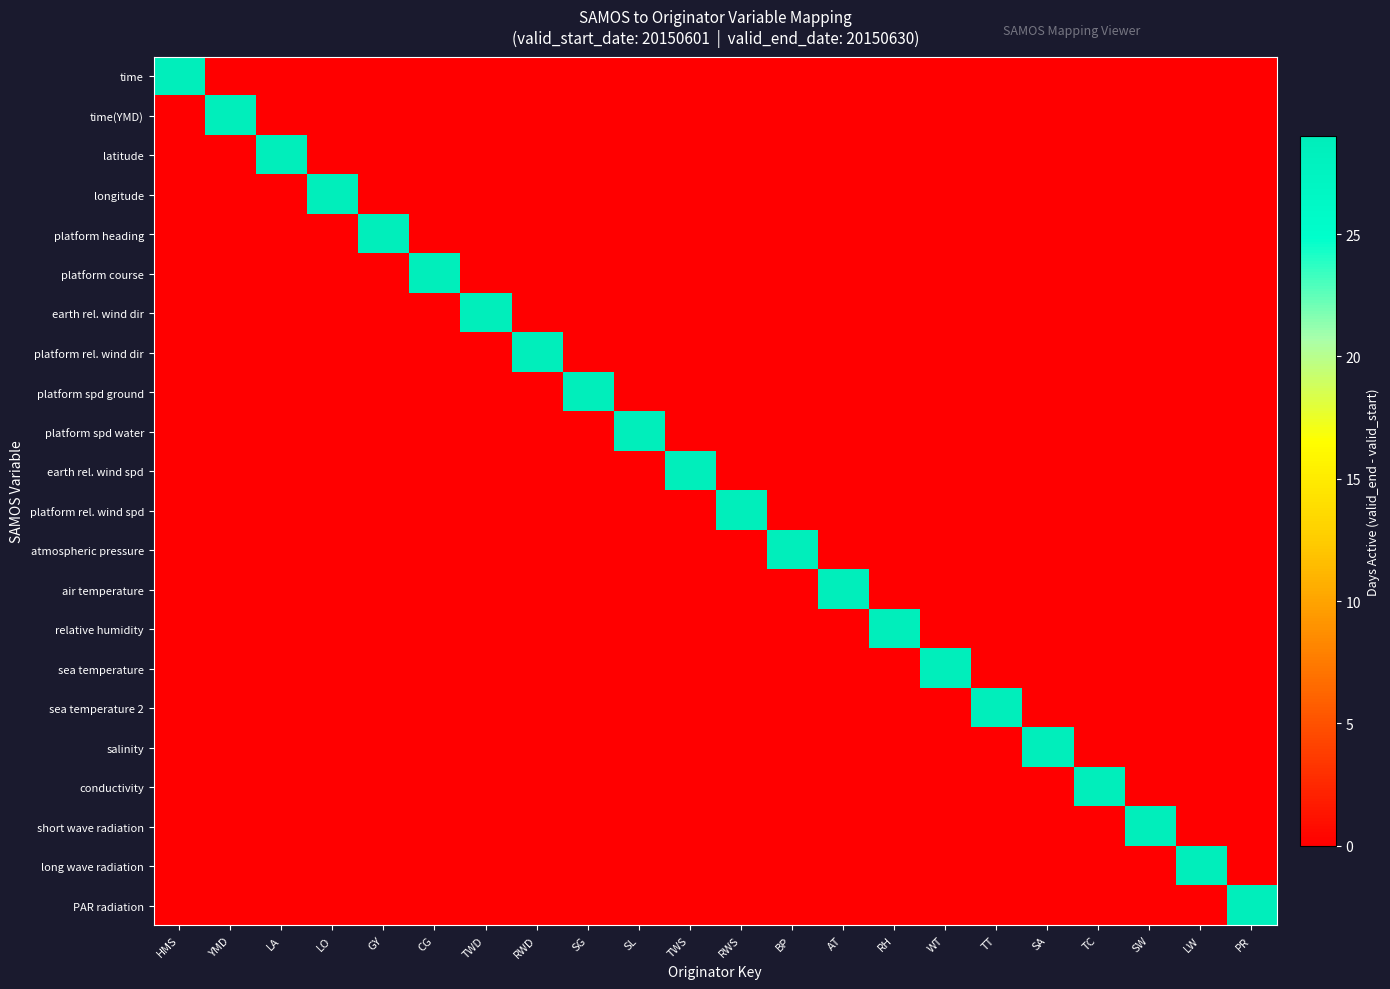

Reading left to right, extract all data points from this chart.

time: HMS=29	YMD=0	LA=0	LO=0	GY=0	CG=0	TWD=0	RWD=0	SG=0	SL=0	TWS=0	RWS=0	BP=0	AT=0	RH=0	WT=0	TT=0	SA=0	TC=0	SW=0	LW=0	PR=0
time(YMD): HMS=0	YMD=29	LA=0	LO=0	GY=0	CG=0	TWD=0	RWD=0	SG=0	SL=0	TWS=0	RWS=0	BP=0	AT=0	RH=0	WT=0	TT=0	SA=0	TC=0	SW=0	LW=0	PR=0
latitude: HMS=0	YMD=0	LA=29	LO=0	GY=0	CG=0	TWD=0	RWD=0	SG=0	SL=0	TWS=0	RWS=0	BP=0	AT=0	RH=0	WT=0	TT=0	SA=0	TC=0	SW=0	LW=0	PR=0
longitude: HMS=0	YMD=0	LA=0	LO=29	GY=0	CG=0	TWD=0	RWD=0	SG=0	SL=0	TWS=0	RWS=0	BP=0	AT=0	RH=0	WT=0	TT=0	SA=0	TC=0	SW=0	LW=0	PR=0
platform heading: HMS=0	YMD=0	LA=0	LO=0	GY=29	CG=0	TWD=0	RWD=0	SG=0	SL=0	TWS=0	RWS=0	BP=0	AT=0	RH=0	WT=0	TT=0	SA=0	TC=0	SW=0	LW=0	PR=0
platform course: HMS=0	YMD=0	LA=0	LO=0	GY=0	CG=29	TWD=0	RWD=0	SG=0	SL=0	TWS=0	RWS=0	BP=0	AT=0	RH=0	WT=0	TT=0	SA=0	TC=0	SW=0	LW=0	PR=0
earth rel. wind dir: HMS=0	YMD=0	LA=0	LO=0	GY=0	CG=0	TWD=29	RWD=0	SG=0	SL=0	TWS=0	RWS=0	BP=0	AT=0	RH=0	WT=0	TT=0	SA=0	TC=0	SW=0	LW=0	PR=0
platform rel. wind dir: HMS=0	YMD=0	LA=0	LO=0	GY=0	CG=0	TWD=0	RWD=29	SG=0	SL=0	TWS=0	RWS=0	BP=0	AT=0	RH=0	WT=0	TT=0	SA=0	TC=0	SW=0	LW=0	PR=0
platform spd ground: HMS=0	YMD=0	LA=0	LO=0	GY=0	CG=0	TWD=0	RWD=0	SG=29	SL=0	TWS=0	RWS=0	BP=0	AT=0	RH=0	WT=0	TT=0	SA=0	TC=0	SW=0	LW=0	PR=0
platform spd water: HMS=0	YMD=0	LA=0	LO=0	GY=0	CG=0	TWD=0	RWD=0	SG=0	SL=29	TWS=0	RWS=0	BP=0	AT=0	RH=0	WT=0	TT=0	SA=0	TC=0	SW=0	LW=0	PR=0
earth rel. wind spd: HMS=0	YMD=0	LA=0	LO=0	GY=0	CG=0	TWD=0	RWD=0	SG=0	SL=0	TWS=29	RWS=0	BP=0	AT=0	RH=0	WT=0	TT=0	SA=0	TC=0	SW=0	LW=0	PR=0
platform rel. wind spd: HMS=0	YMD=0	LA=0	LO=0	GY=0	CG=0	TWD=0	RWD=0	SG=0	SL=0	TWS=0	RWS=29	BP=0	AT=0	RH=0	WT=0	TT=0	SA=0	TC=0	SW=0	LW=0	PR=0
atmospheric pressure: HMS=0	YMD=0	LA=0	LO=0	GY=0	CG=0	TWD=0	RWD=0	SG=0	SL=0	TWS=0	RWS=0	BP=29	AT=0	RH=0	WT=0	TT=0	SA=0	TC=0	SW=0	LW=0	PR=0
air temperature: HMS=0	YMD=0	LA=0	LO=0	GY=0	CG=0	TWD=0	RWD=0	SG=0	SL=0	TWS=0	RWS=0	BP=0	AT=29	RH=0	WT=0	TT=0	SA=0	TC=0	SW=0	LW=0	PR=0
relative humidity: HMS=0	YMD=0	LA=0	LO=0	GY=0	CG=0	TWD=0	RWD=0	SG=0	SL=0	TWS=0	RWS=0	BP=0	AT=0	RH=29	WT=0	TT=0	SA=0	TC=0	SW=0	LW=0	PR=0
sea temperature: HMS=0	YMD=0	LA=0	LO=0	GY=0	CG=0	TWD=0	RWD=0	SG=0	SL=0	TWS=0	RWS=0	BP=0	AT=0	RH=0	WT=29	TT=0	SA=0	TC=0	SW=0	LW=0	PR=0
sea temperature 2: HMS=0	YMD=0	LA=0	LO=0	GY=0	CG=0	TWD=0	RWD=0	SG=0	SL=0	TWS=0	RWS=0	BP=0	AT=0	RH=0	WT=0	TT=29	SA=0	TC=0	SW=0	LW=0	PR=0
salinity: HMS=0	YMD=0	LA=0	LO=0	GY=0	CG=0	TWD=0	RWD=0	SG=0	SL=0	TWS=0	RWS=0	BP=0	AT=0	RH=0	WT=0	TT=0	SA=29	TC=0	SW=0	LW=0	PR=0
conductivity: HMS=0	YMD=0	LA=0	LO=0	GY=0	CG=0	TWD=0	RWD=0	SG=0	SL=0	TWS=0	RWS=0	BP=0	AT=0	RH=0	WT=0	TT=0	SA=0	TC=29	SW=0	LW=0	PR=0
short wave radiation: HMS=0	YMD=0	LA=0	LO=0	GY=0	CG=0	TWD=0	RWD=0	SG=0	SL=0	TWS=0	RWS=0	BP=0	AT=0	RH=0	WT=0	TT=0	SA=0	TC=0	SW=29	LW=0	PR=0
long wave radiation: HMS=0	YMD=0	LA=0	LO=0	GY=0	CG=0	TWD=0	RWD=0	SG=0	SL=0	TWS=0	RWS=0	BP=0	AT=0	RH=0	WT=0	TT=0	SA=0	TC=0	SW=0	LW=29	PR=0
PAR radiation: HMS=0	YMD=0	LA=0	LO=0	GY=0	CG=0	TWD=0	RWD=0	SG=0	SL=0	TWS=0	RWS=0	BP=0	AT=0	RH=0	WT=0	TT=0	SA=0	TC=0	SW=0	LW=0	PR=29